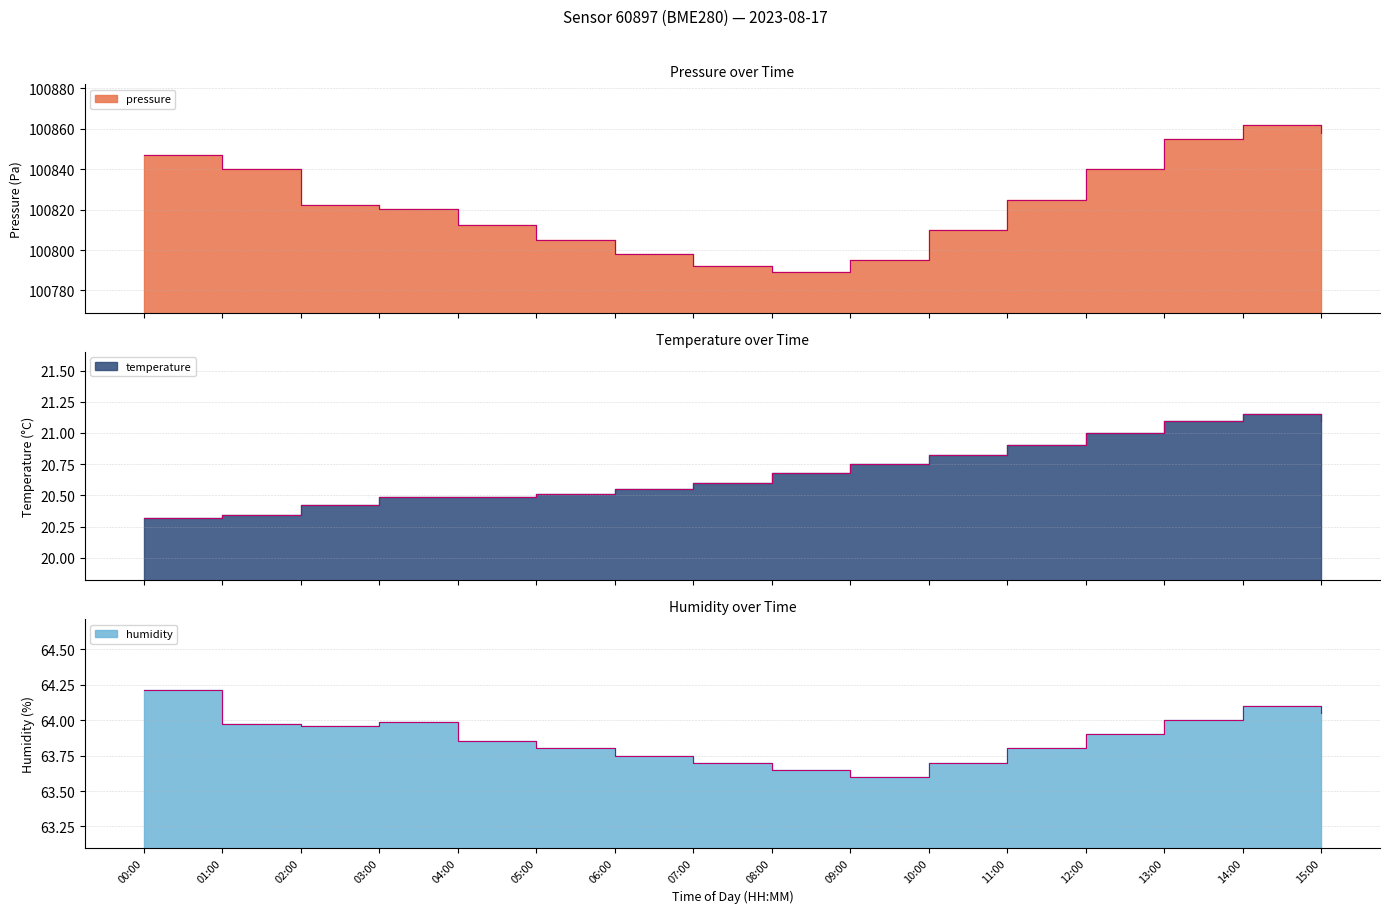

Is it true that humidity equals 64.2 at 00:00?

True